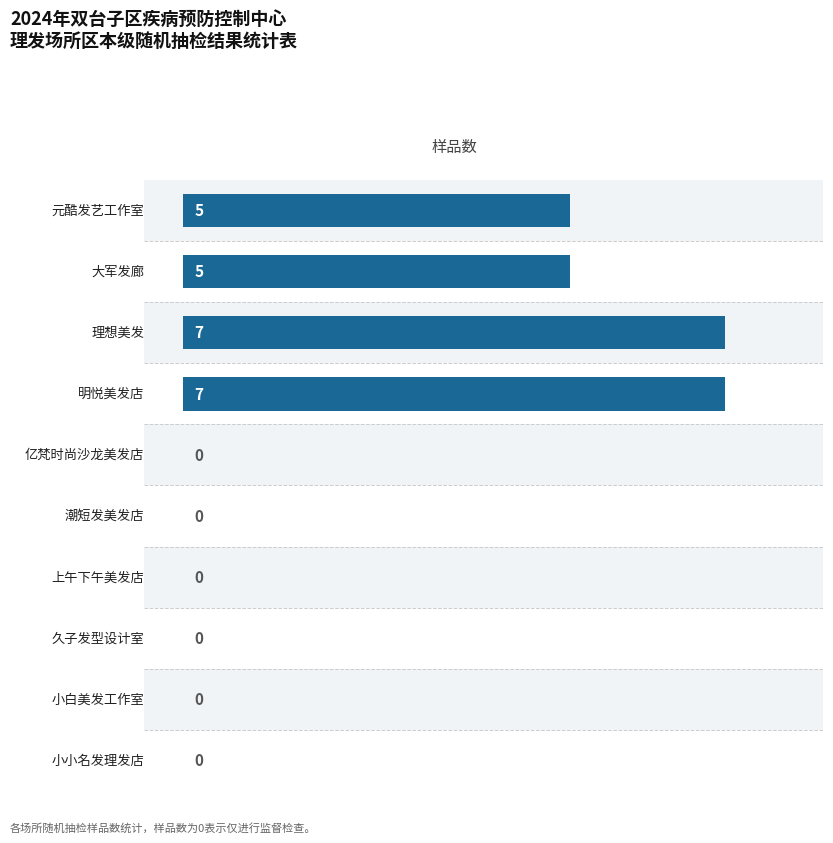

Is it true that the value at 大军发廊 is 9?

False